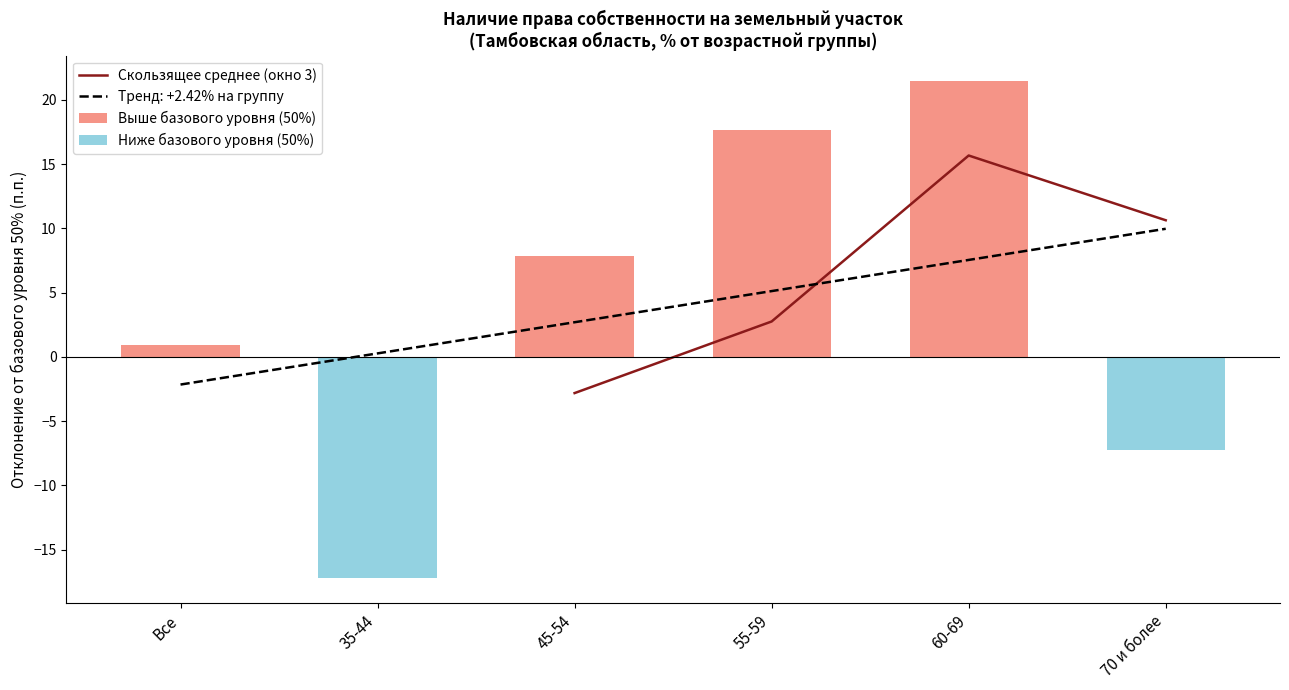

What is the label of the 5th bar from the left?

60-69